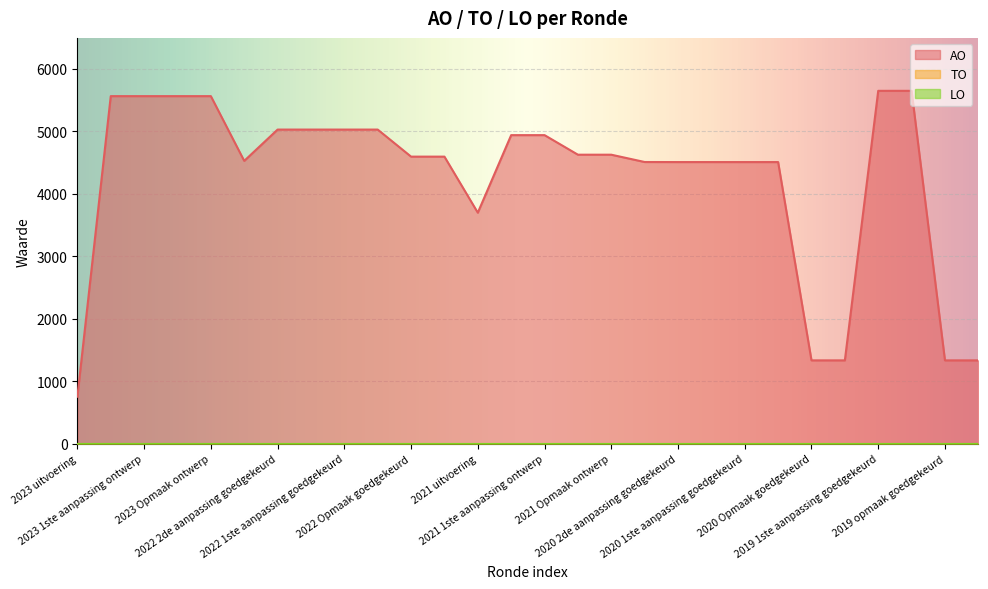

Reading right to left, what are all the values shown in this chart?

AO: 2019 opmaak ontwerp=1334	2019 opmaak goedgekeurd=1334	2019 1ste aanpassing ontwerp=5647	2019 1ste aanpassing goedgekeurd=5647	2020 Opmaak ontwerp=1334	2020 Opmaak goedgekeurd=1334	2020 1ste aanpassing ontwerp=4507	2020 1ste aanpassing goedgekeurd=4507	2020 2de aanpassing ontwerp=4507	2020 2de aanpassing goedgekeurd=4507	2020 uitvoering=4508	2021 Opmaak ontwerp=4625	2021 Opmaak goedgekeurd=4625	2021 1ste aanpassing ontwerp=4938	2021 1ste aanpassing goedgekeurd=4938	2021 uitvoering=3697	2022 Opmaak ontwerp=4594	2022 Opmaak goedgekeurd=4594	2022 1ste aanpassing ontwerp=5027	2022 1ste aanpassing goedgekeurd=5027	2022 2de aanpassing ontwerp=5027	2022 2de aanpassing goedgekeurd=5027	2022 uitvoering=4526	2023 Opmaak ontwerp=5562	2023 Opmaak goedgekeurd=5562	2023 1ste aanpassing ontwerp=5562	2023 1ste aanpassing goedgekeurd=5562	2023 uitvoering=752
TO: 2019 opmaak ontwerp=0	2019 opmaak goedgekeurd=0	2019 1ste aanpassing ontwerp=0	2019 1ste aanpassing goedgekeurd=0	2020 Opmaak ontwerp=0	2020 Opmaak goedgekeurd=0	2020 1ste aanpassing ontwerp=0	2020 1ste aanpassing goedgekeurd=0	2020 2de aanpassing ontwerp=0	2020 2de aanpassing goedgekeurd=0	2020 uitvoering=0	2021 Opmaak ontwerp=0	2021 Opmaak goedgekeurd=0	2021 1ste aanpassing ontwerp=0	2021 1ste aanpassing goedgekeurd=0	2021 uitvoering=0	2022 Opmaak ontwerp=0	2022 Opmaak goedgekeurd=0	2022 1ste aanpassing ontwerp=0	2022 1ste aanpassing goedgekeurd=0	2022 2de aanpassing ontwerp=0	2022 2de aanpassing goedgekeurd=0	2022 uitvoering=0	2023 Opmaak ontwerp=0	2023 Opmaak goedgekeurd=0	2023 1ste aanpassing ontwerp=0	2023 1ste aanpassing goedgekeurd=0	2023 uitvoering=0
LO: 2019 opmaak ontwerp=0	2019 opmaak goedgekeurd=0	2019 1ste aanpassing ontwerp=0	2019 1ste aanpassing goedgekeurd=0	2020 Opmaak ontwerp=0	2020 Opmaak goedgekeurd=0	2020 1ste aanpassing ontwerp=0	2020 1ste aanpassing goedgekeurd=0	2020 2de aanpassing ontwerp=0	2020 2de aanpassing goedgekeurd=0	2020 uitvoering=0	2021 Opmaak ontwerp=0	2021 Opmaak goedgekeurd=0	2021 1ste aanpassing ontwerp=0	2021 1ste aanpassing goedgekeurd=0	2021 uitvoering=0	2022 Opmaak ontwerp=0	2022 Opmaak goedgekeurd=0	2022 1ste aanpassing ontwerp=0	2022 1ste aanpassing goedgekeurd=0	2022 2de aanpassing ontwerp=0	2022 2de aanpassing goedgekeurd=0	2022 uitvoering=0	2023 Opmaak ontwerp=0	2023 Opmaak goedgekeurd=0	2023 1ste aanpassing ontwerp=0	2023 1ste aanpassing goedgekeurd=0	2023 uitvoering=0